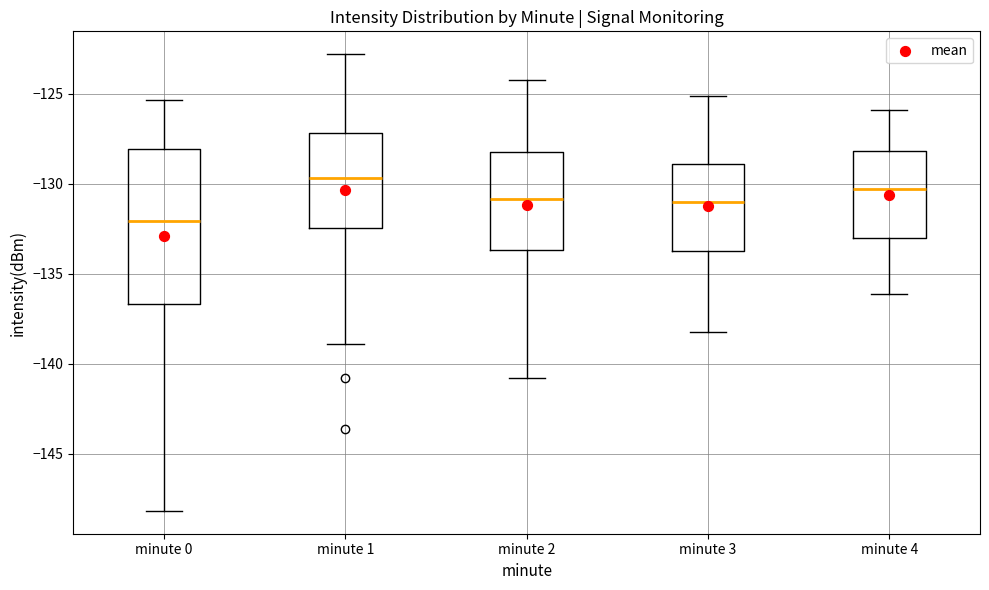

Which box is the tallest, from its lower edge to its upper edge?

minute 0